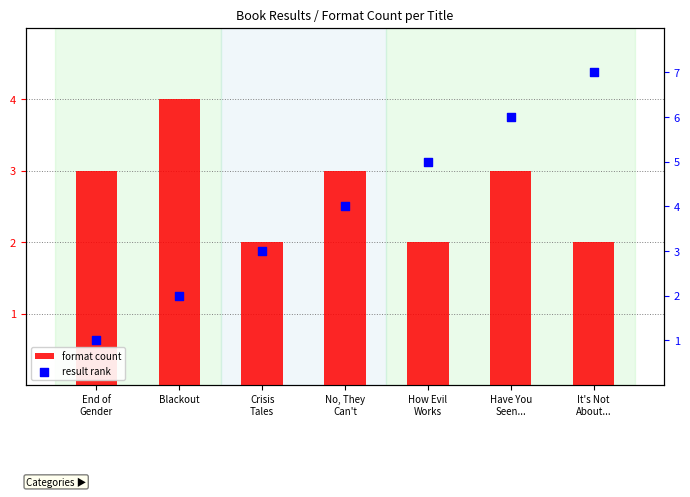

Which series has the widest spread of Y values?

result rank